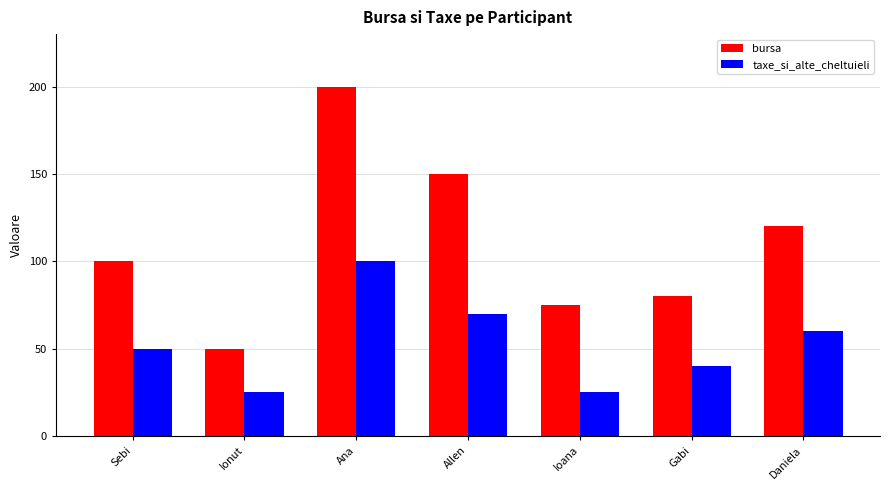

Are the bars horizontal?

No